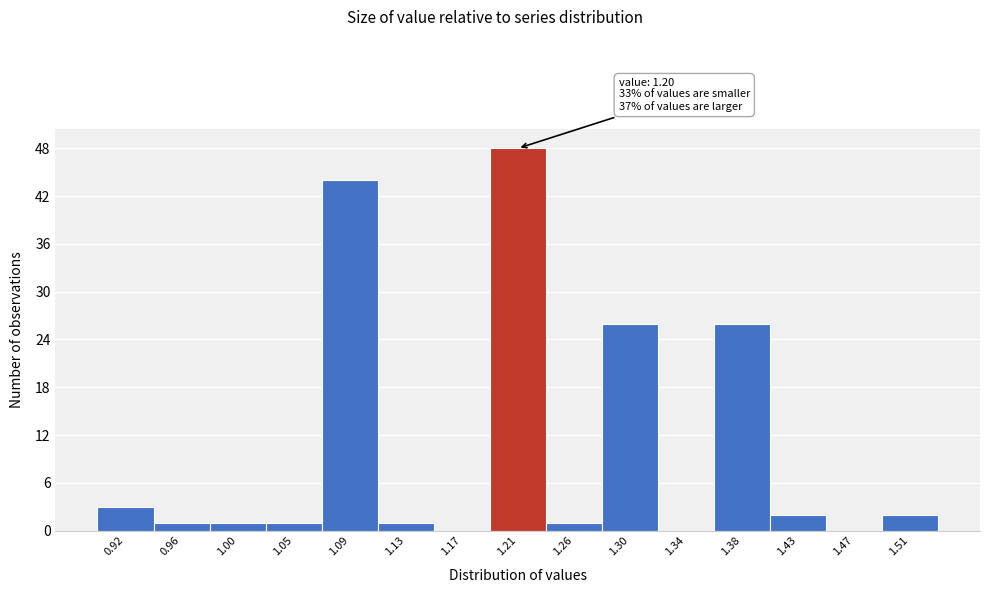

Which range on the x-axis has the tallest bar?

1.194 to 1.236